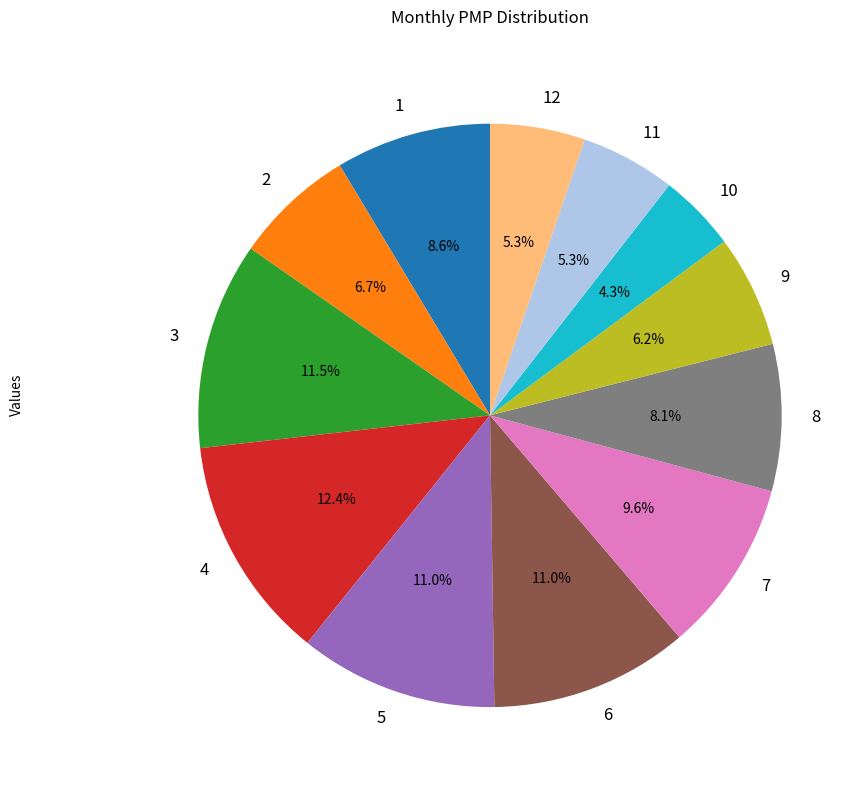

To the nearest percent, what is the combined percentage of 6 and 5?

22%